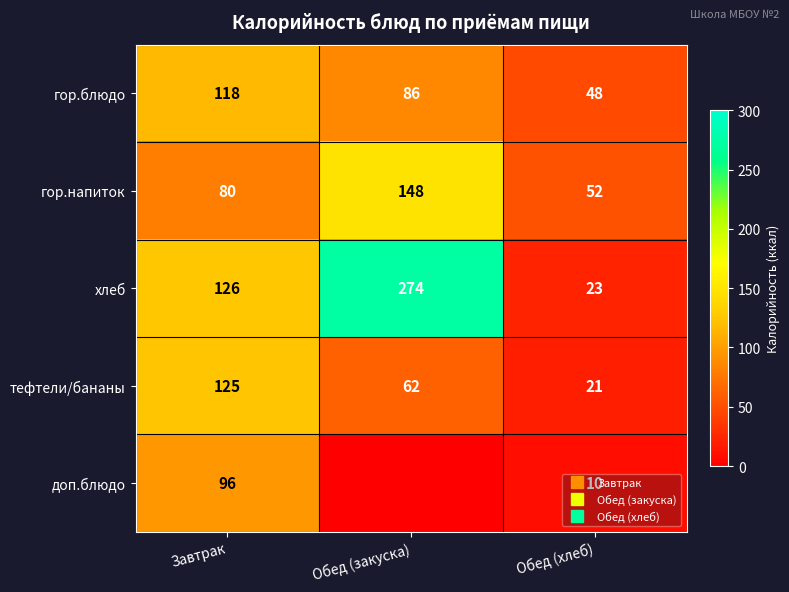

What is the spread (max minus min) of values at Обед (хлеб)?

42